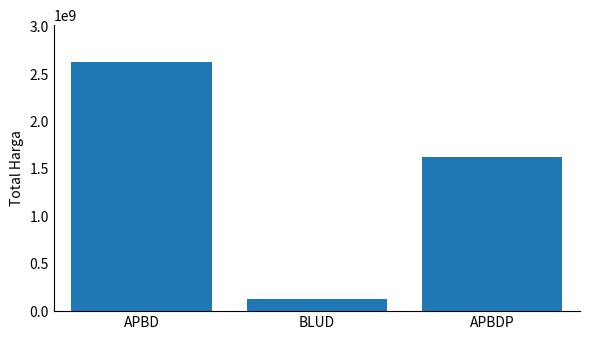

What is the greatest value displayed?

2623786025